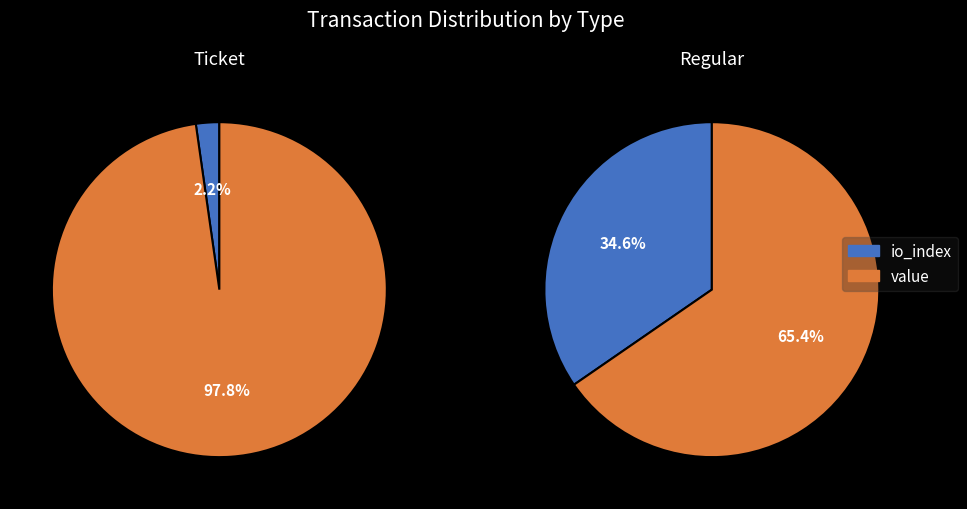

What is the smallest slice in the pie chart?

io_index